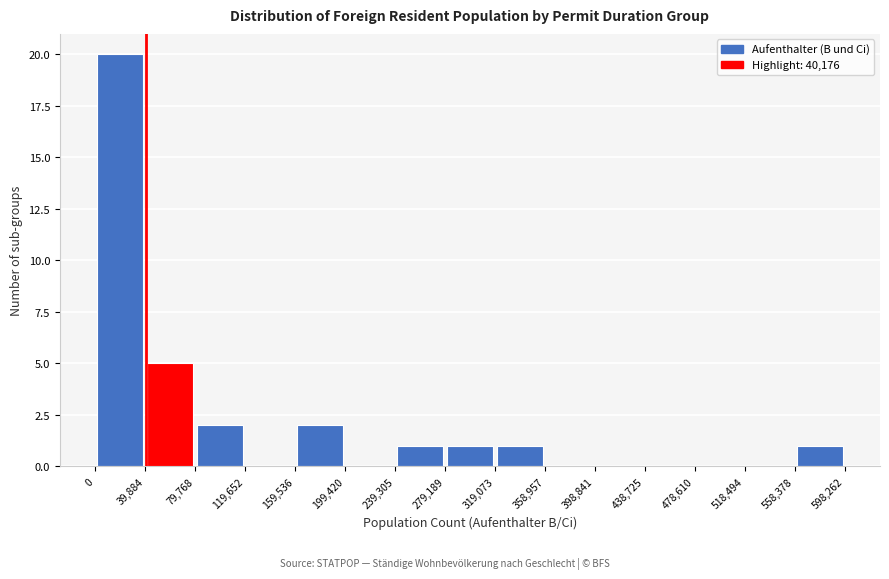

Reading left to right, list every bar in this chart as the range it spans on the x-axis followed by its height. The values are not printed on the chart, so give them approximately, as read against the axis.

0 to 39,884: 20
39,884 to 79,768: 5
79,768 to 119,652: 2
119,652 to 159,536: 0
159,536 to 199,420: 2
199,420 to 239,305: 0
239,305 to 279,189: 1
279,189 to 319,073: 1
319,073 to 358,957: 1
358,957 to 398,841: 0
398,841 to 438,725: 0
438,725 to 478,610: 0
478,610 to 518,494: 0
518,494 to 558,378: 0
558,378 to 598,262: 1